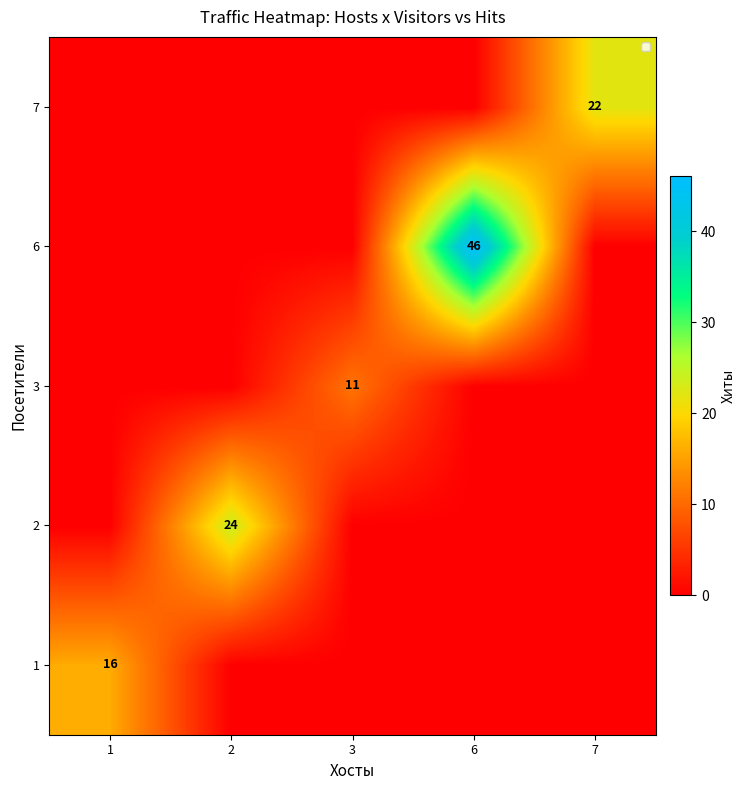

Which label corresponds to the smallest value in the chart?

2